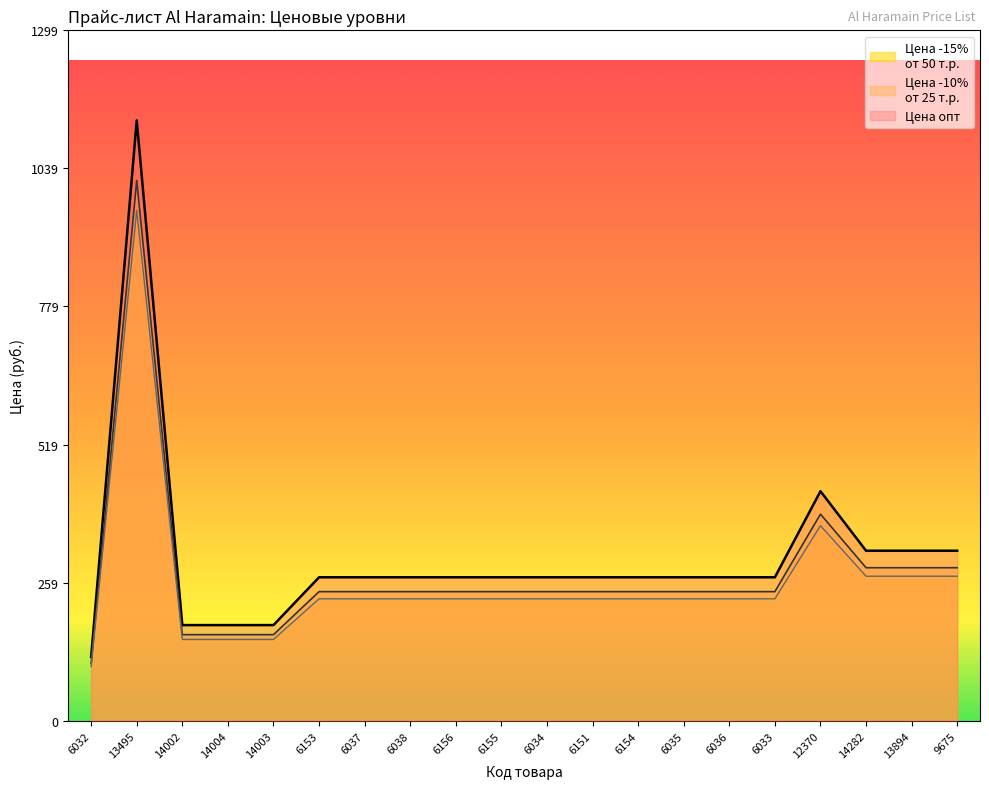

Does the chart have visible grid lines?

No